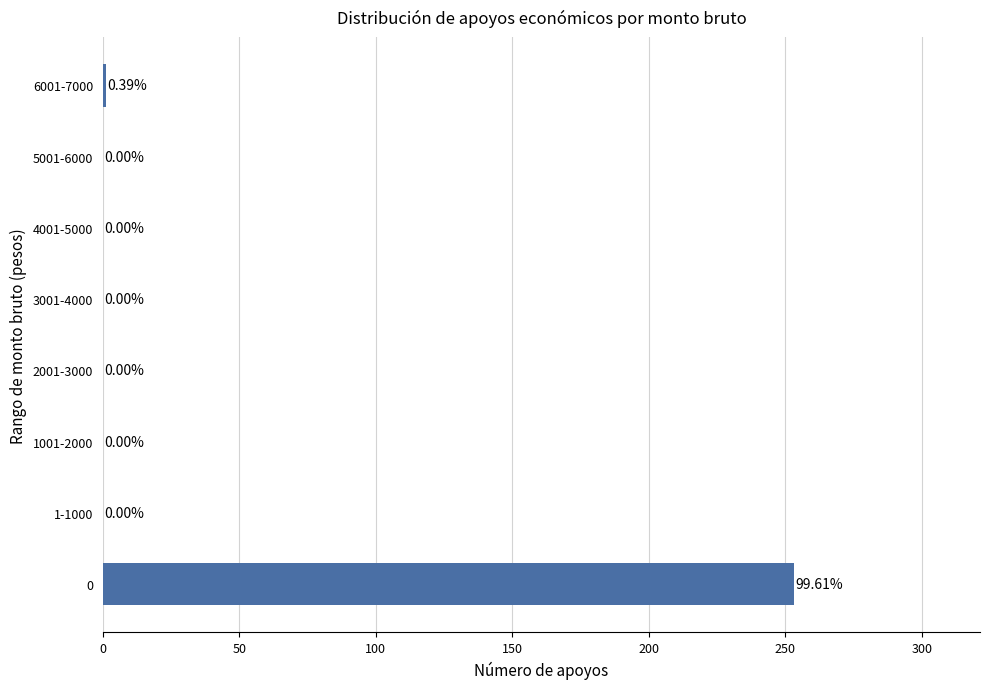

What is the maximum value shown in the chart?

253